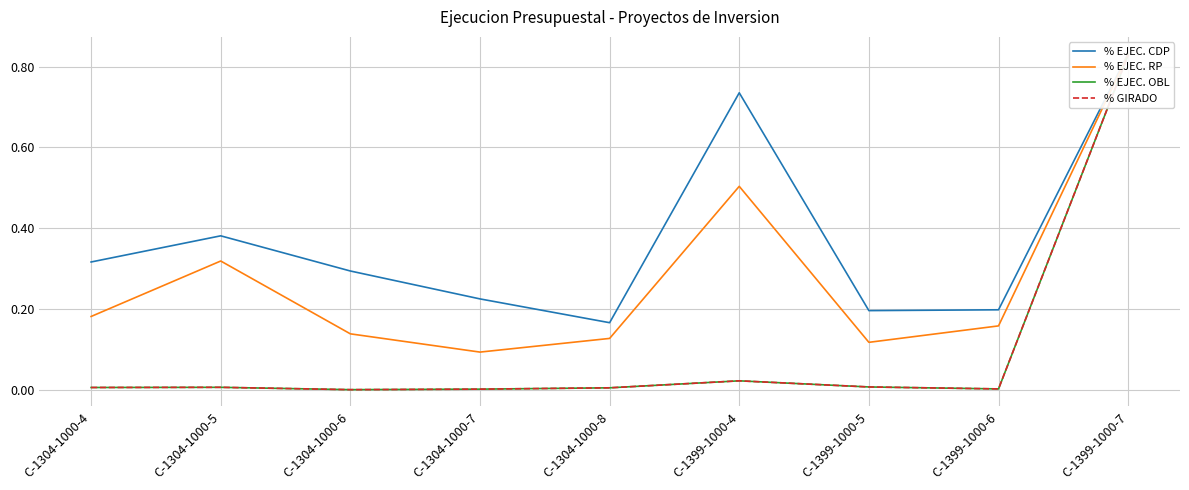

In % GIRADO, how many points are higher than both neighbors (excluding endpoints)?

2